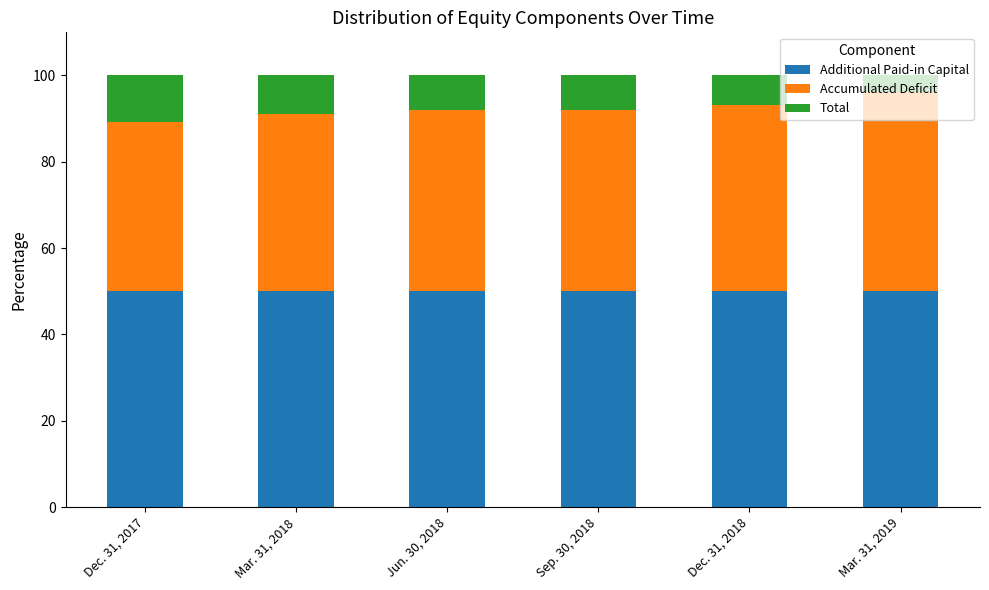

What is the average value of the Additional Paid-in Capital series?

50.0